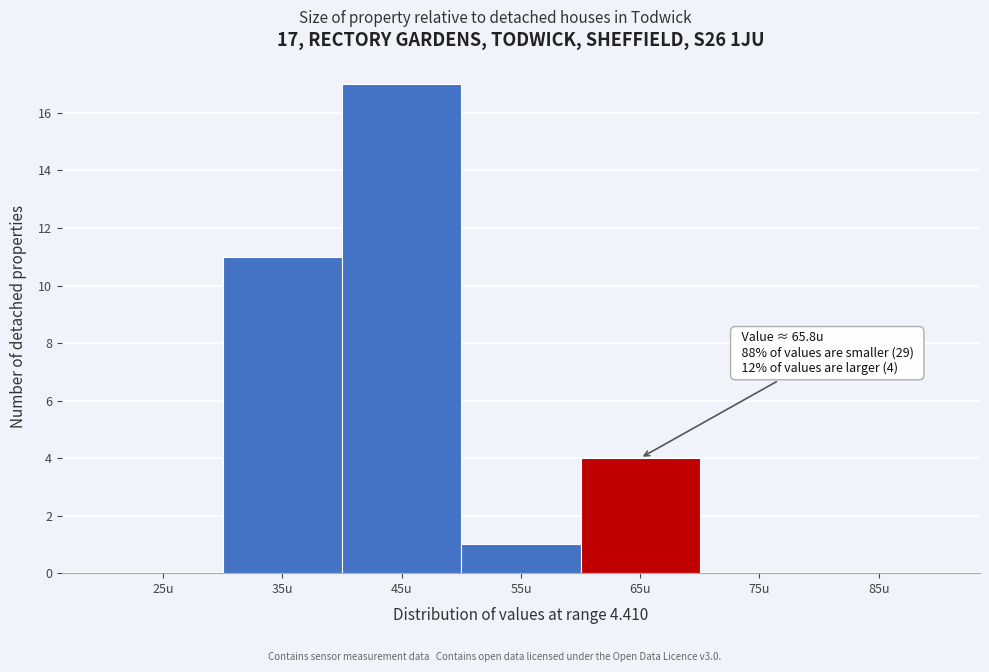

Reading right to left, extract all data points from this chart.

85u=0	75u=0	65u=4	55u=1	45u=17	35u=11	25u=0